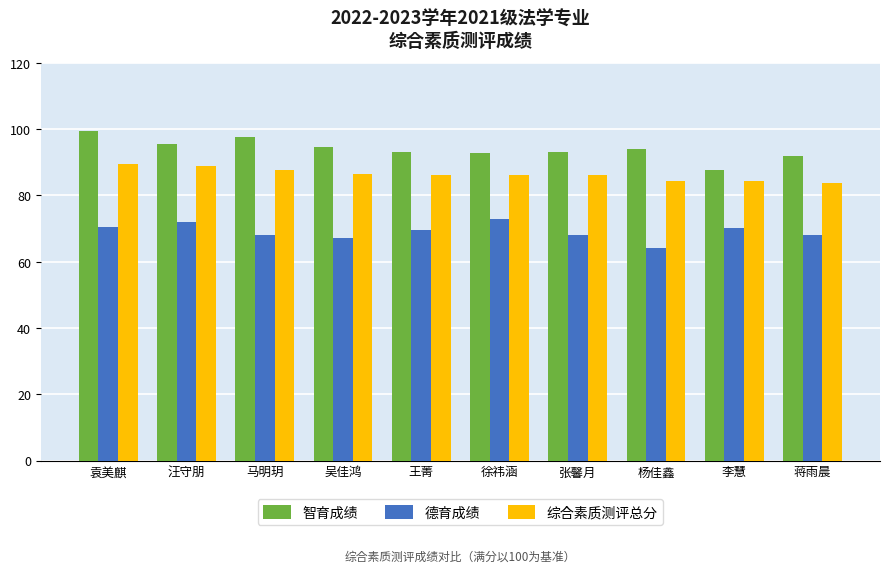

At how many categories does at least one series exceed 64?

10